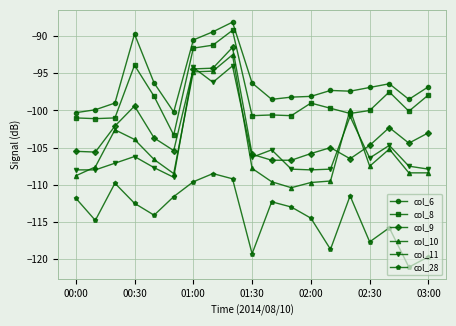

What is the minimum value for col_28?

-121.1